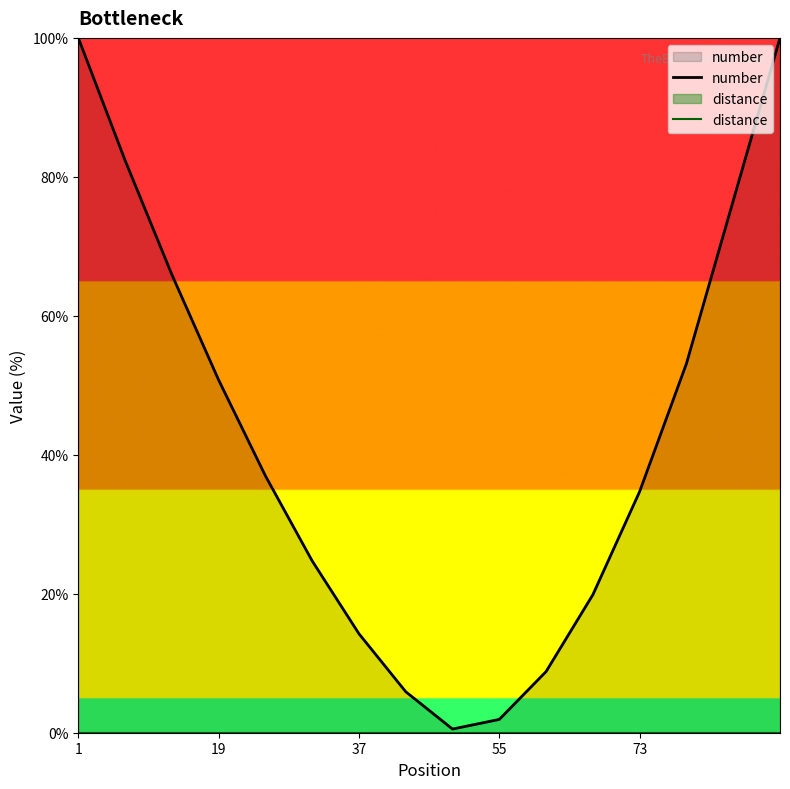

Which series has the largest range (max minus min)?

number